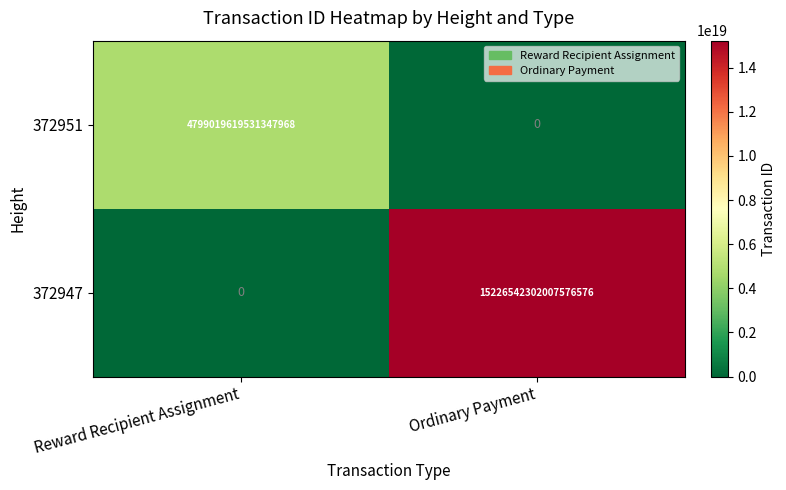

Is it true that 372947 equals 7259532955675298816 at Ordinary Payment?

False